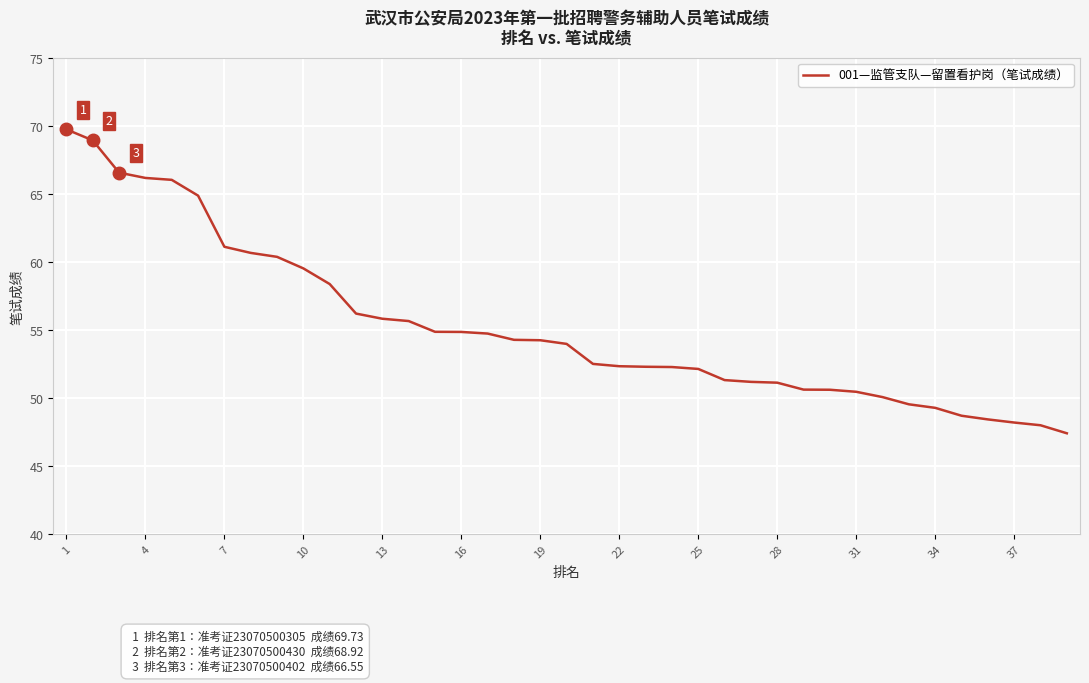

What is the difference between the maximum and minimum values?

22.3